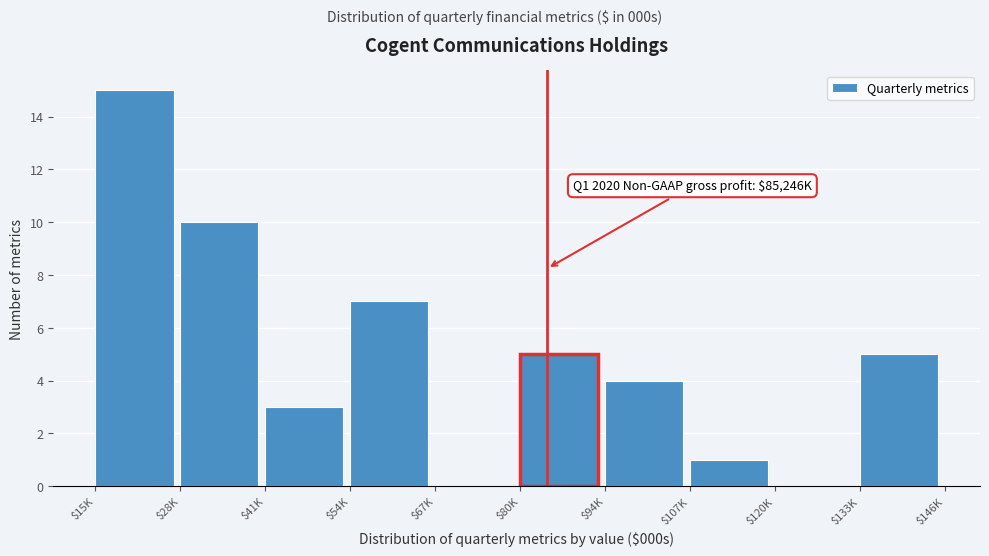

What is the sum of all values?

50